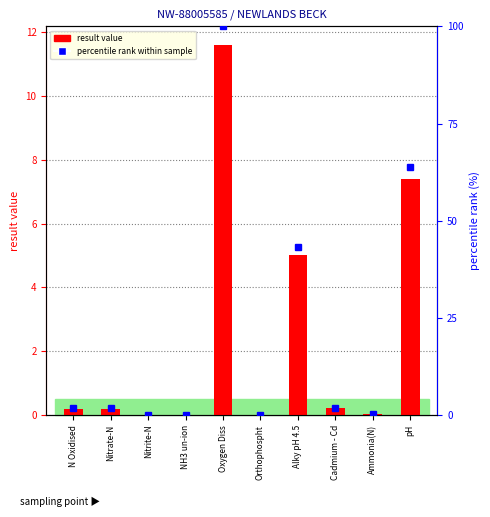

What position from the right is Nitrite-N?

8